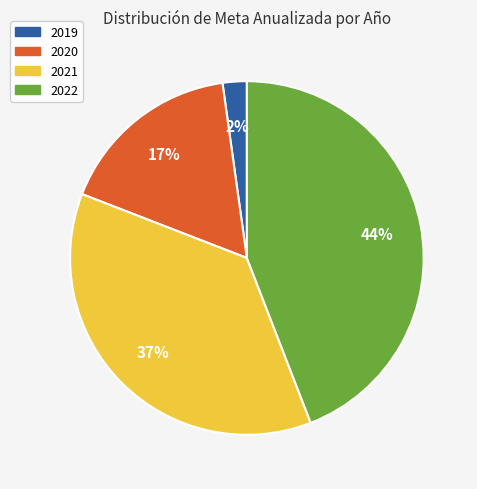

To the nearest percent, what percentage of the pie is 2022?

44%